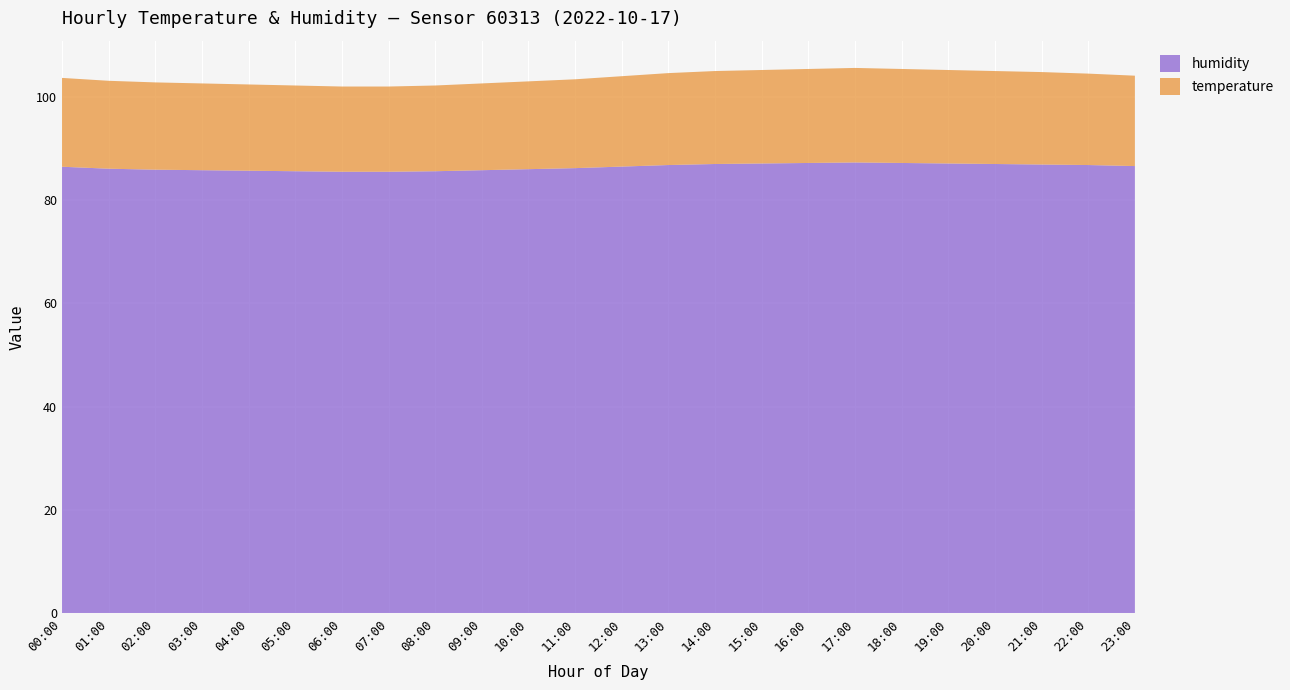

Reading left to right, what are all the values shown in this chart?

humidity: 86.5	86.1	85.9	85.8	85.7	85.6	85.5	85.5	85.6	85.8	86.0	86.2	86.5	86.8	87.0	87.1	87.2	87.3	87.2	87.1	87.0	86.9	86.8	86.6
temperature: 17.2	17.0	16.9	16.8	16.7	16.6	16.5	16.5	16.6	16.8	17.0	17.2	17.5	17.8	18.0	18.1	18.2	18.3	18.2	18.1	18.0	17.9	17.7	17.5